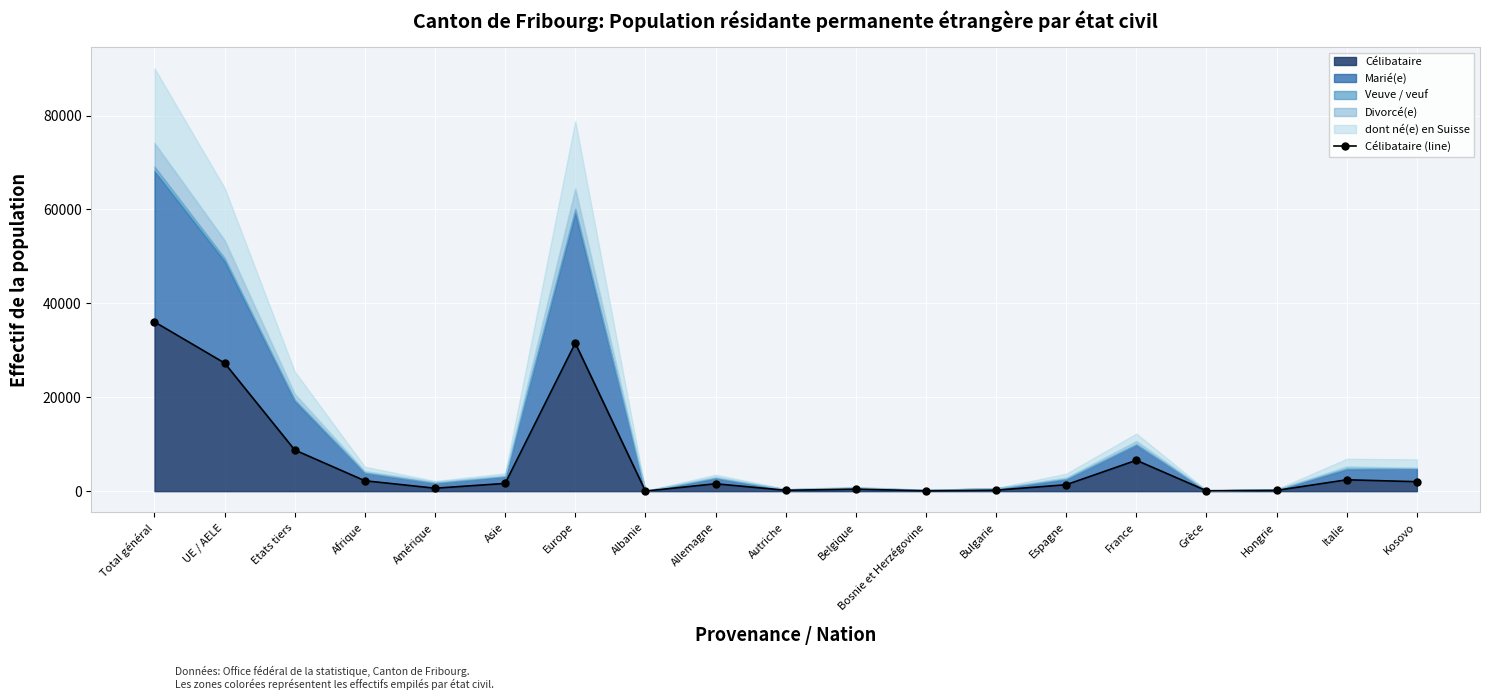

How many lines are shown in the chart?

1